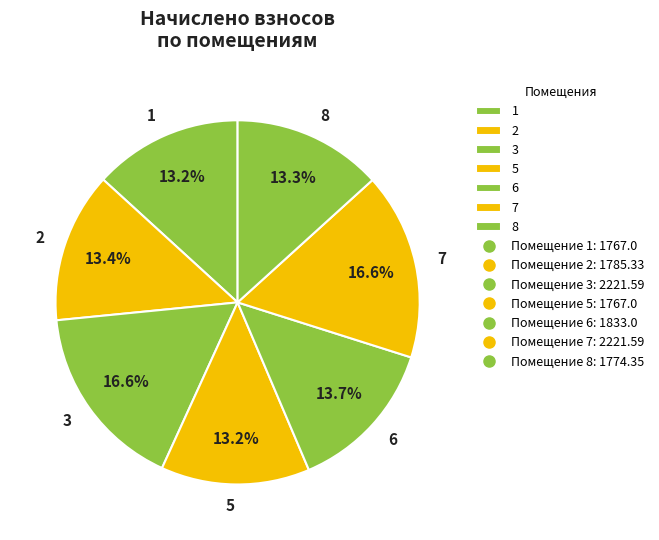

How many slices are in this pie chart?

7